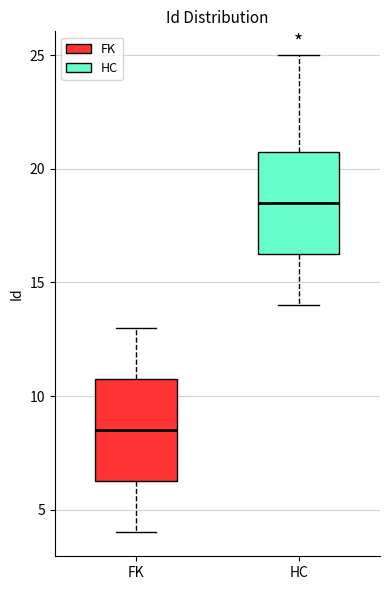

Reading left to right, read every box against the y-axis: the position of its median line, the range the box covers, and the ends of its whiskers. The values are not printed on the chart, so give them approximately, as read against the axis.

FK: median 8.5, box 6.5 to 11.0, whiskers 4.0 to 13.0
HC: median 18.5, box 16.5 to 21.0, whiskers 14.0 to 25.0